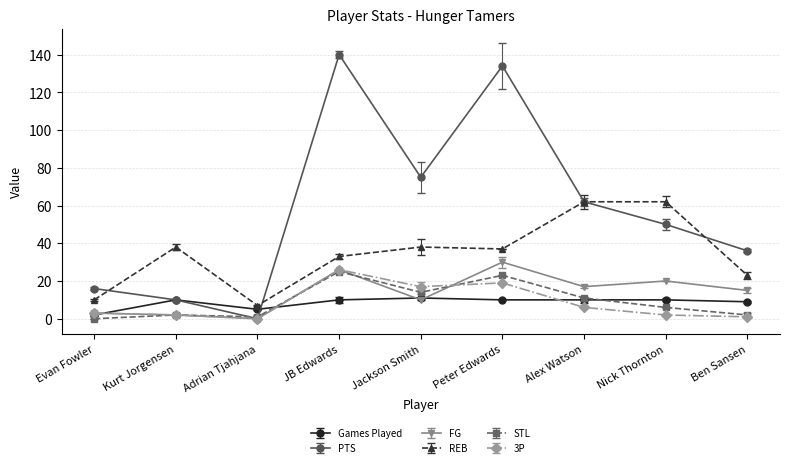

What position from the right is Evan Fowler?

9